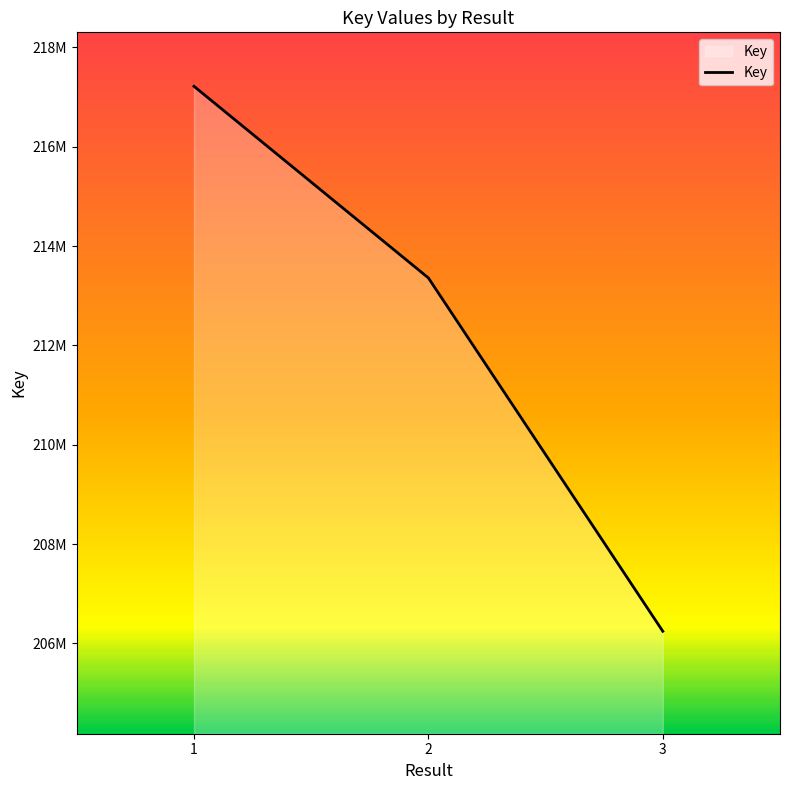

List the labels in order of value, smallest first.

3, 2, 1